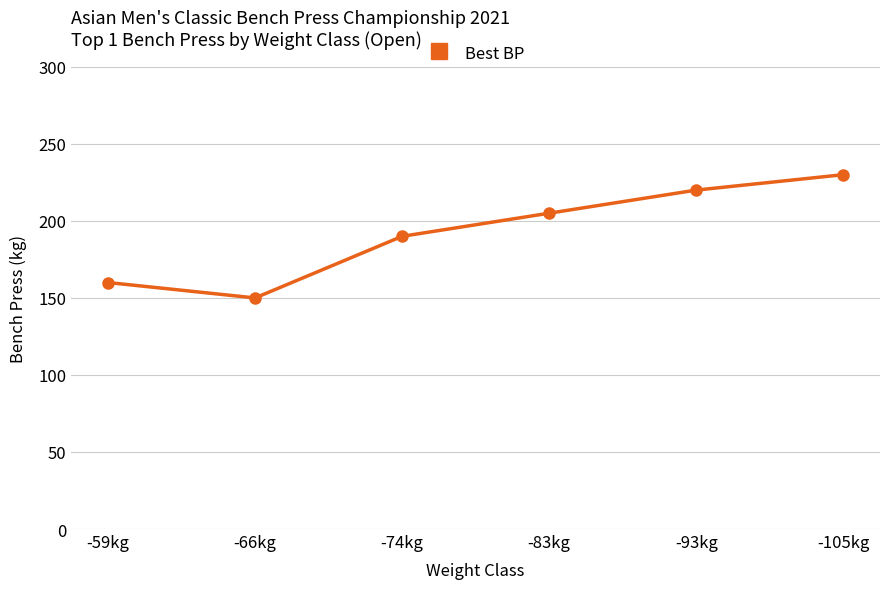

Rank the categories by value from lowest to highest.

-66kg, -59kg, -74kg, -83kg, -93kg, -105kg